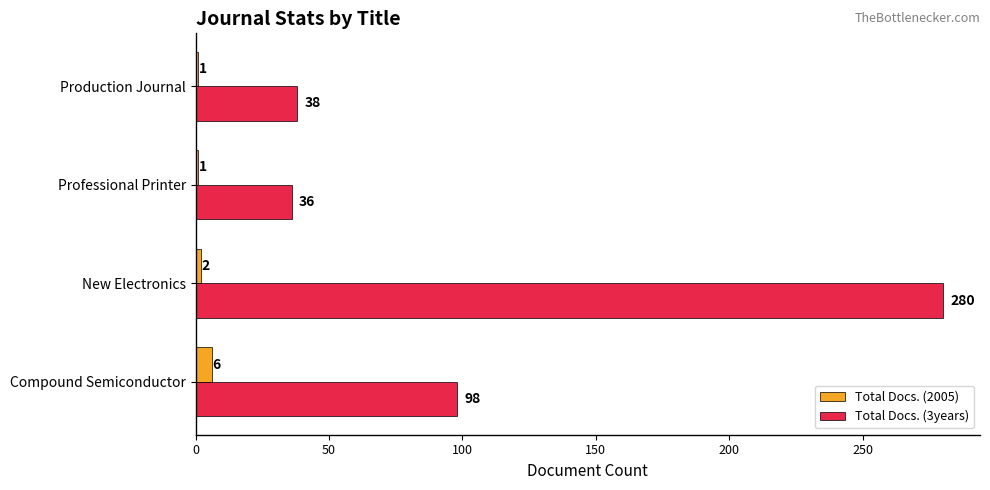

What is the spread (max minus min) of values at Production Journal?

37